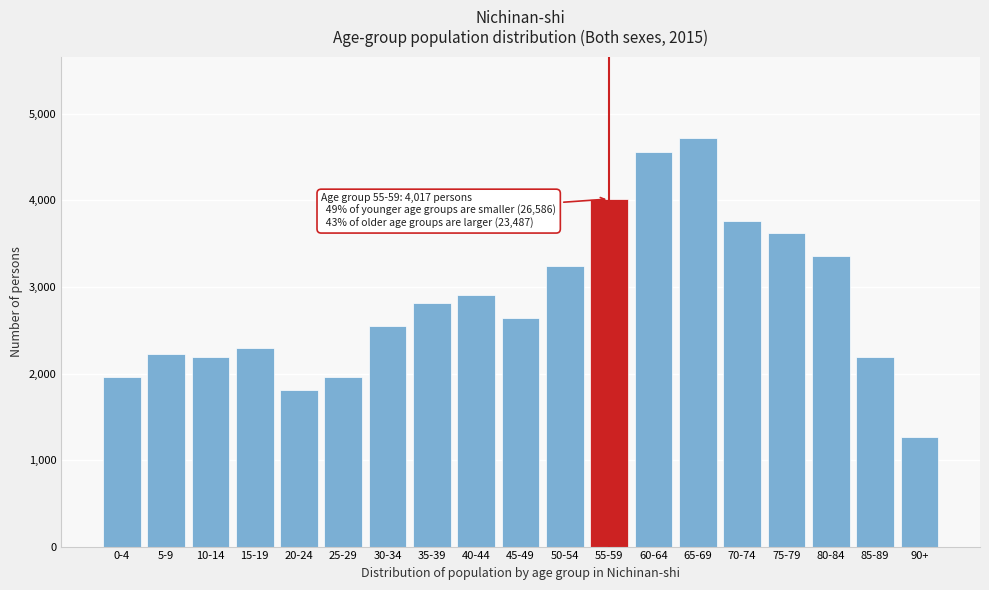

What is the difference between the maximum and second lowest values?

2909